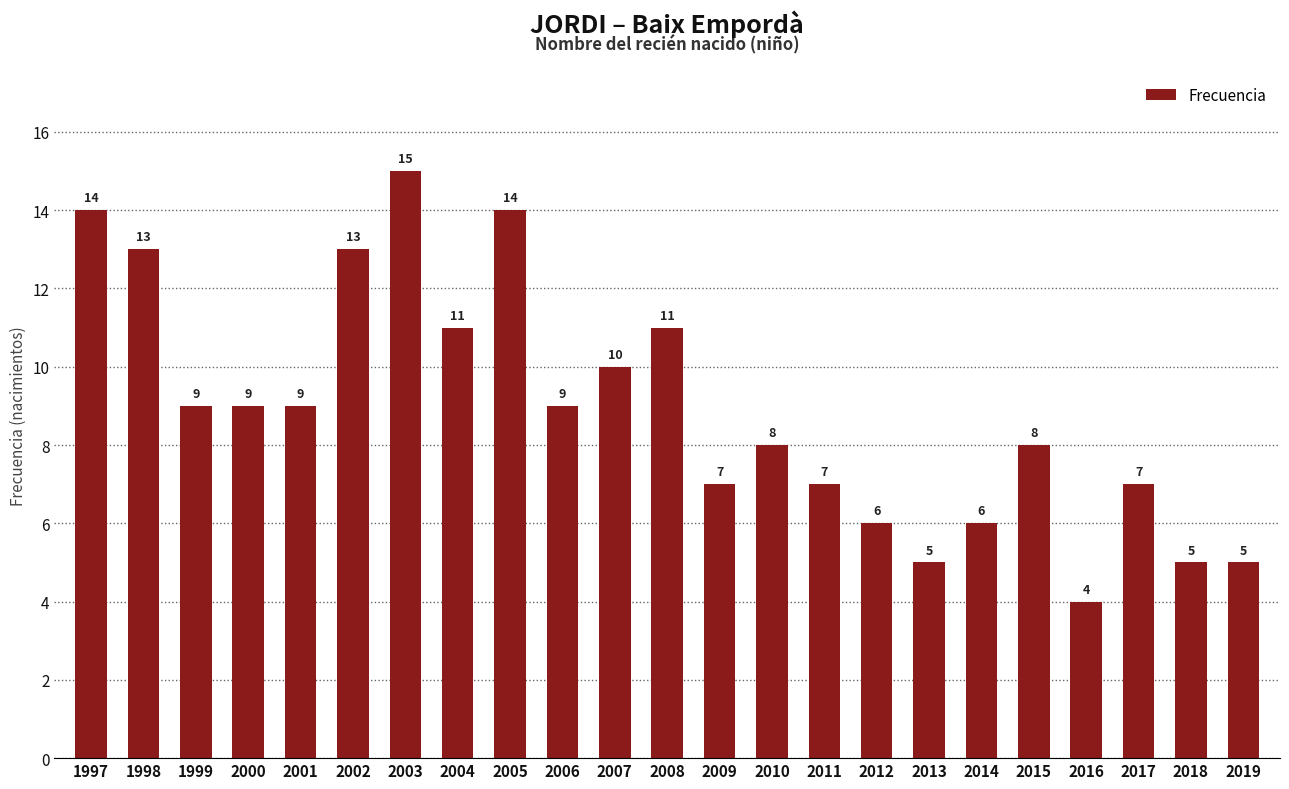

Reading left to right, list all the values displayed in this chart.

1997=14	1998=13	1999=9	2000=9	2001=9	2002=13	2003=15	2004=11	2005=14	2006=9	2007=10	2008=11	2009=7	2010=8	2011=7	2012=6	2013=5	2014=6	2015=8	2016=4	2017=7	2018=5	2019=5